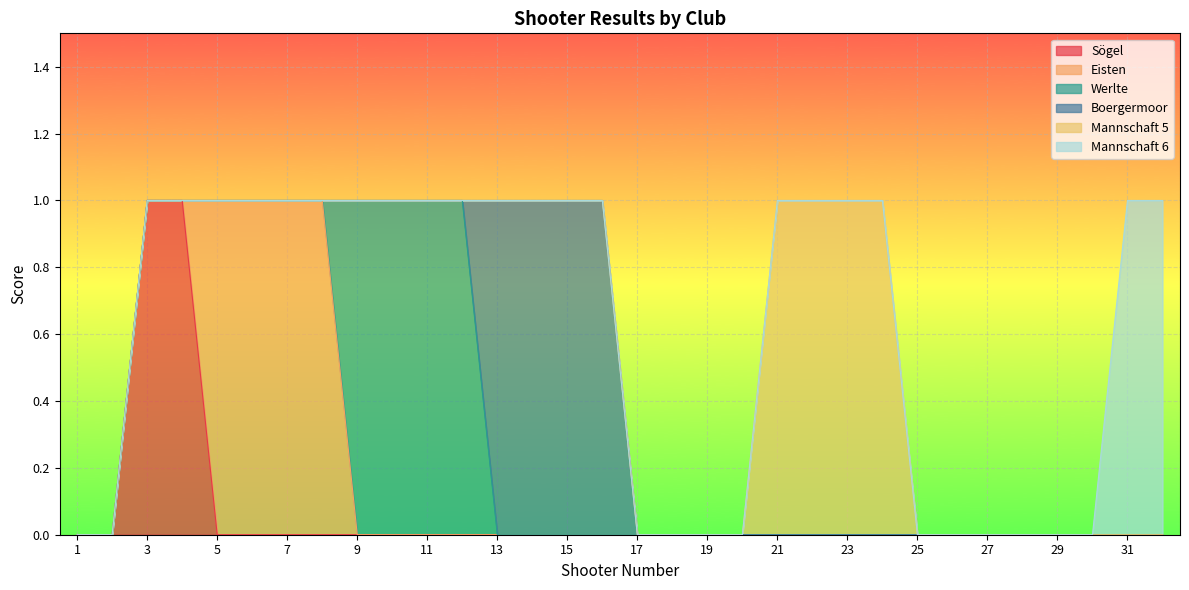

At which label does Sögel reach its peak?

3